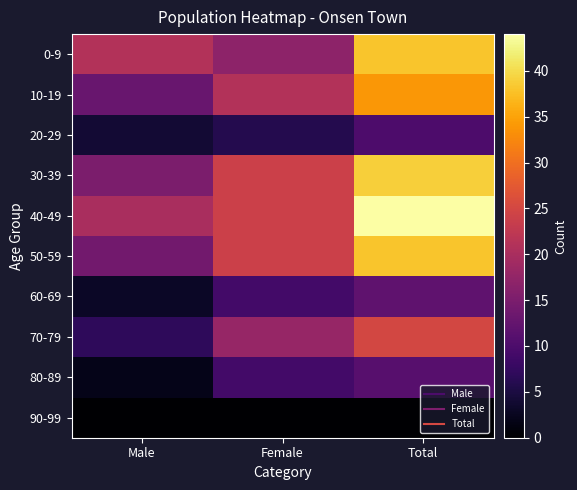

Reading left to right, list all the values displayed in this chart.

0-9: Male=21	Female=17	Total=38
10-19: Male=13	Female=21	Total=34
20-29: Male=4	Female=6	Total=10
30-39: Male=15	Female=24	Total=39
40-49: Male=20	Female=24	Total=44
50-59: Male=14	Female=24	Total=38
60-69: Male=3	Female=9	Total=12
70-79: Male=7	Female=18	Total=25
80-89: Male=2	Female=9	Total=11
90-99: Male=0	Female=0	Total=0